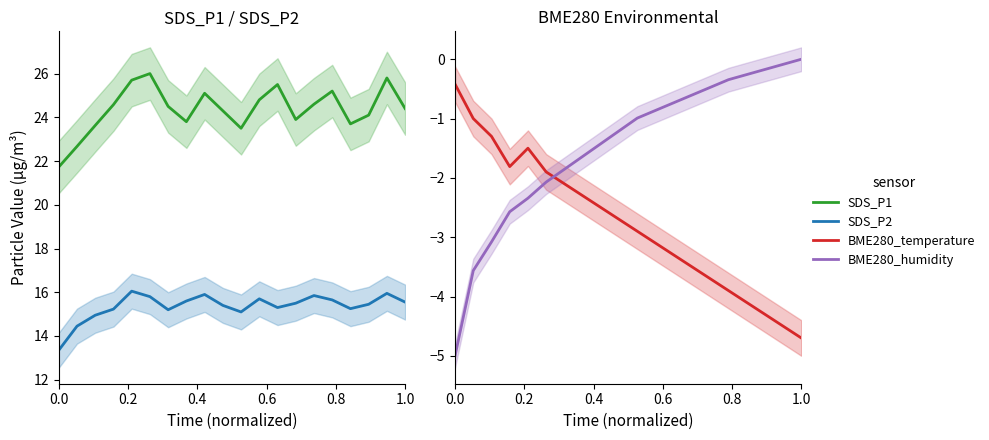

What is the maximum value for BME280_temperature?

-0.4